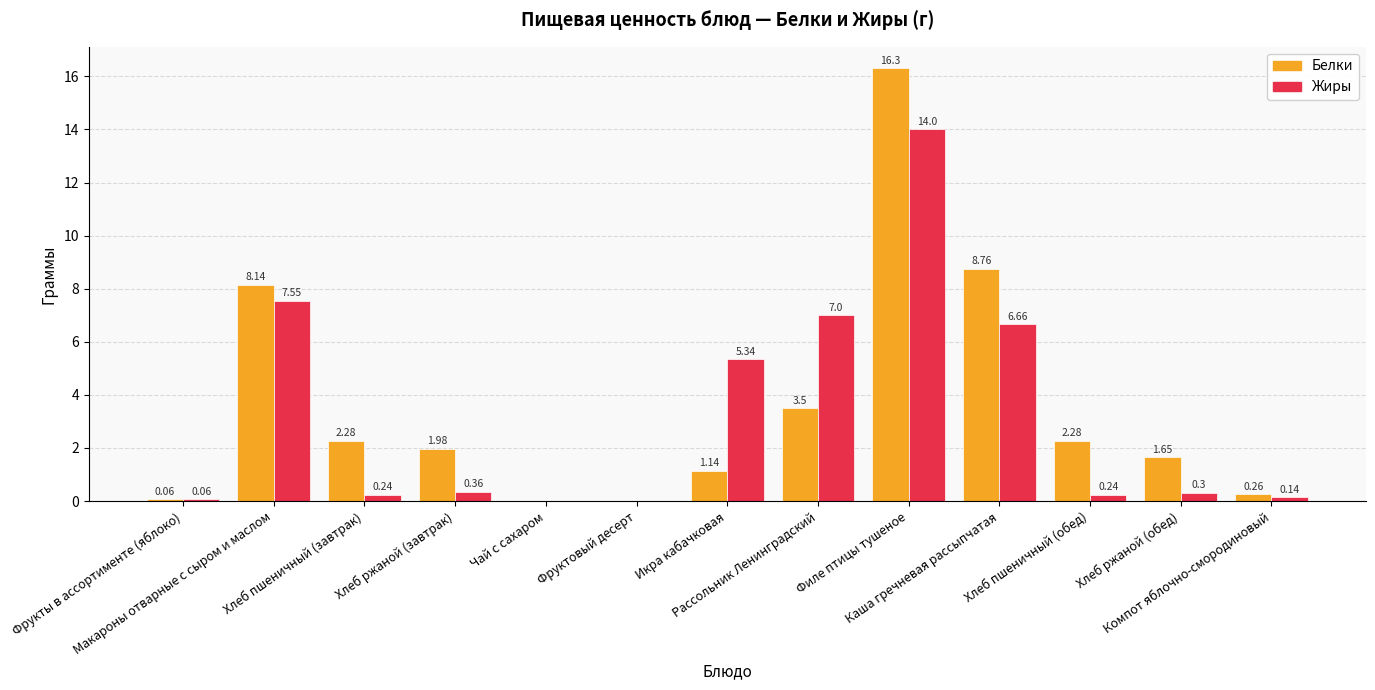

What are all the series names shown in the legend?

Белки, Жиры